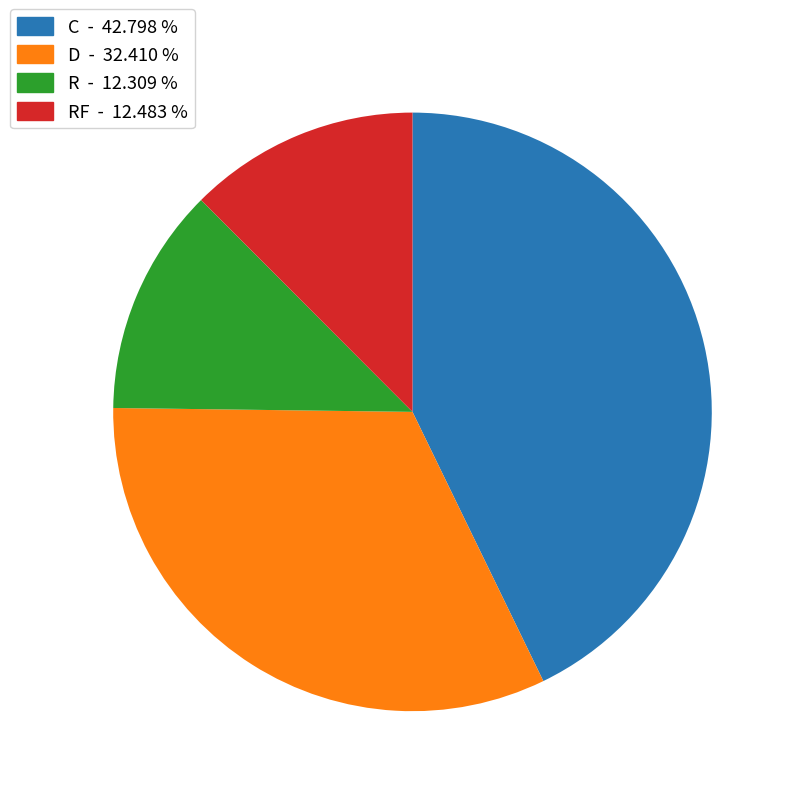

Does any single category account for the majority?

No